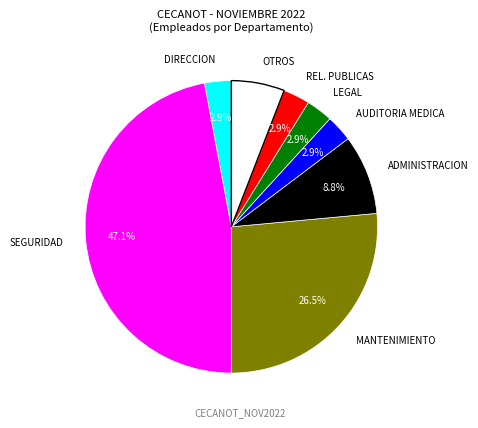

What is the ratio of the value at AUDITORIA MEDICA to the value at DIRECCION?

1.0